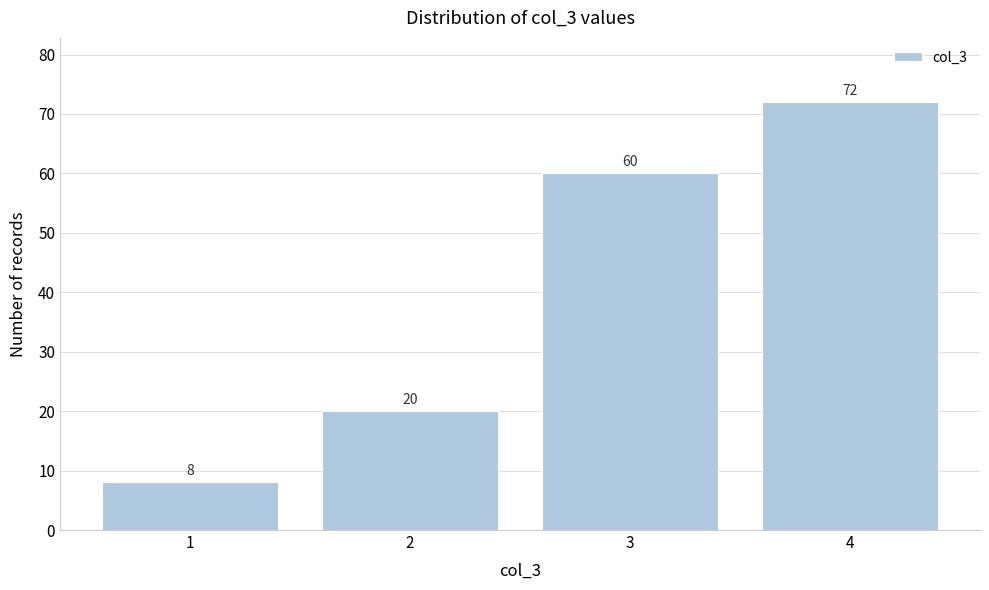

Reading right to left, transcribe all the data shown in this chart.

72	60	20	8